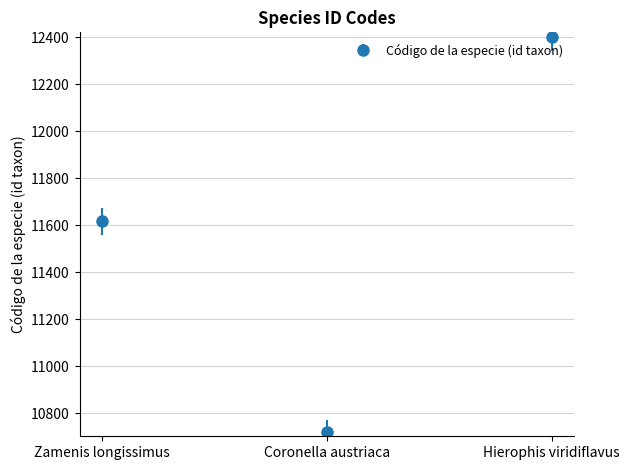

Is this an area chart (filled region under the line)?

No